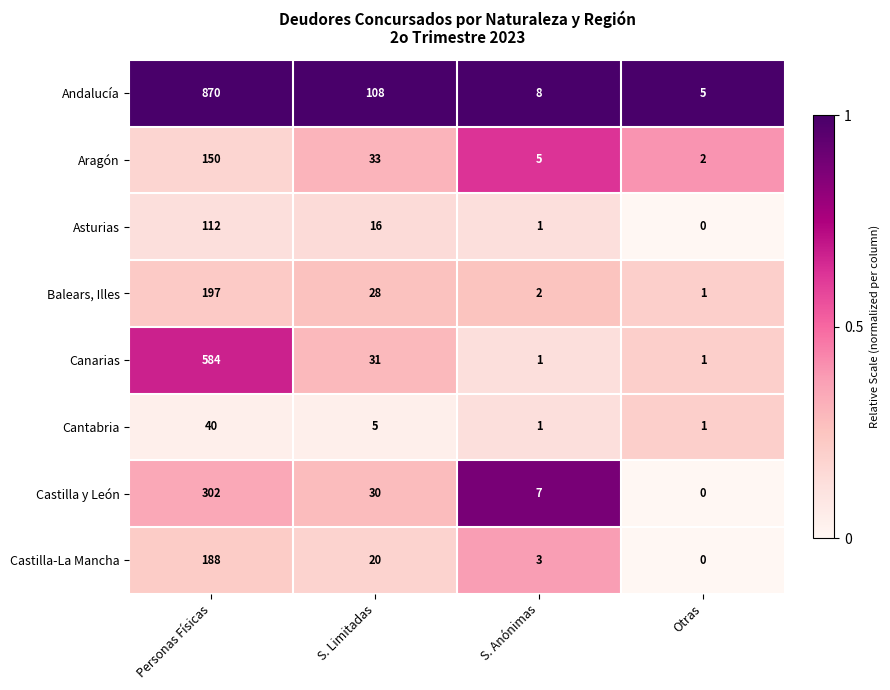

List the series in order of their peak value, lowest first.

Cantabria, Asturias, Aragón, Castilla-La Mancha, Balears, Illes, Castilla y León, Canarias, Andalucía